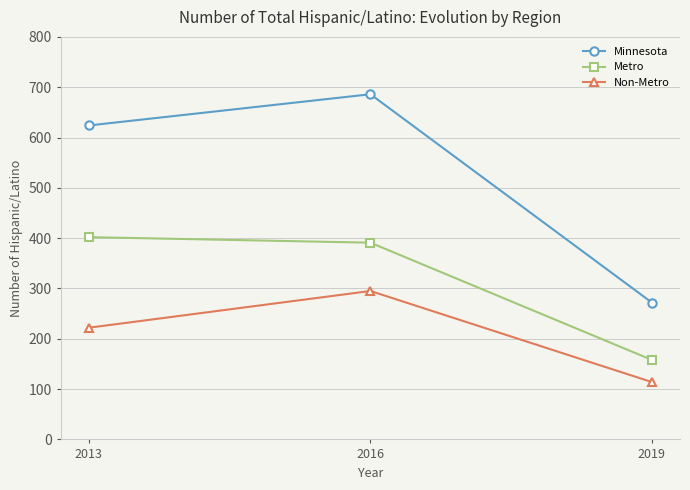

Does the chart display data point markers on the line(s)?

Yes